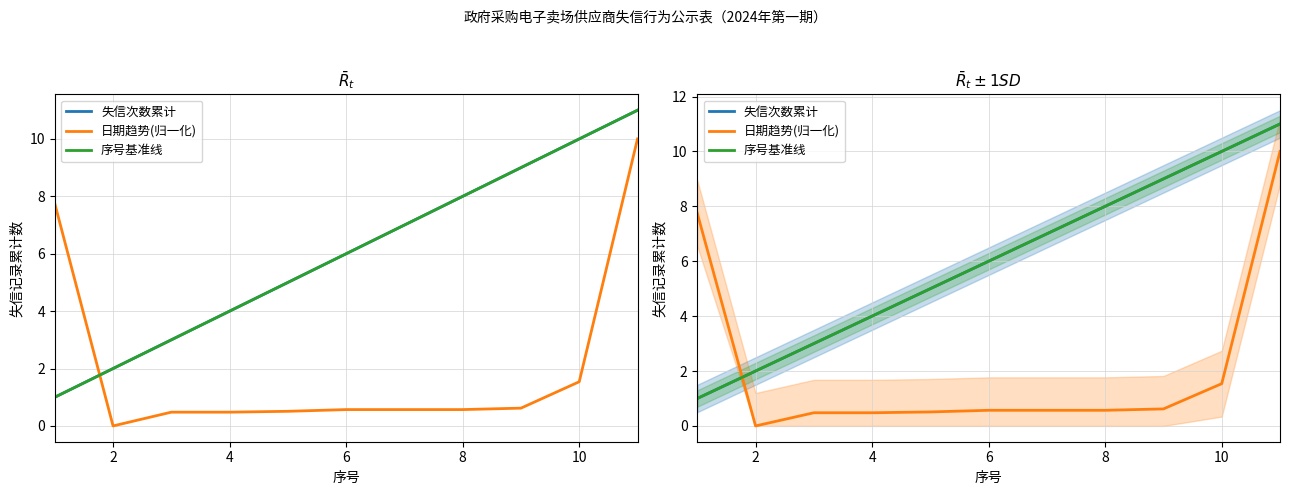

True or false: 失信次数累计 and 序号基准线 intersect in this chart.

False